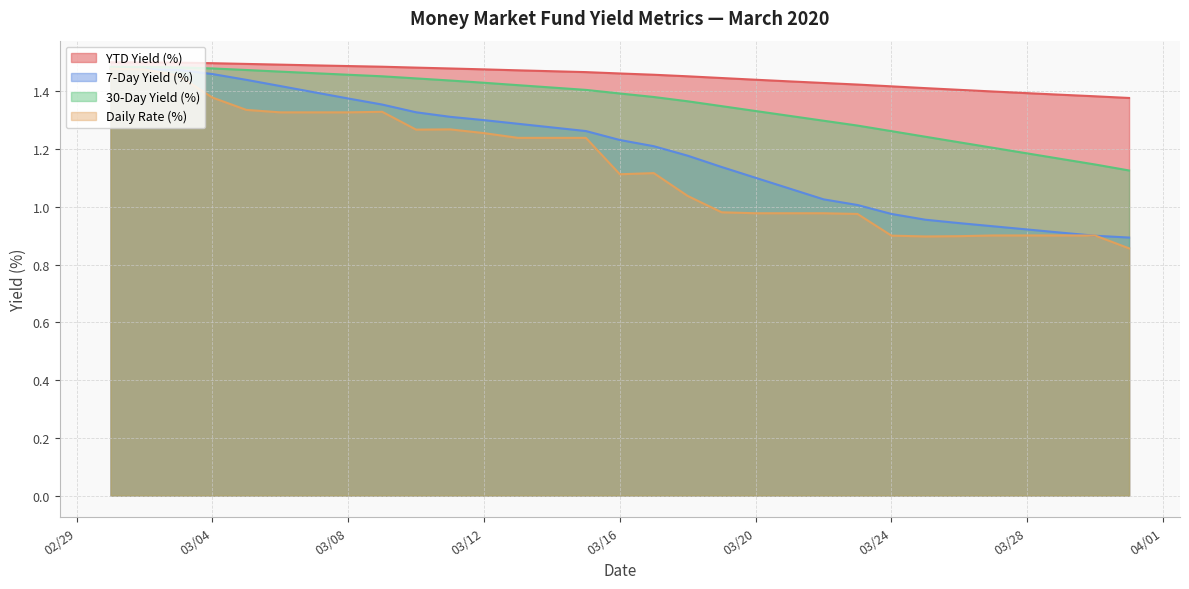

What is the smallest value displayed?

0.9